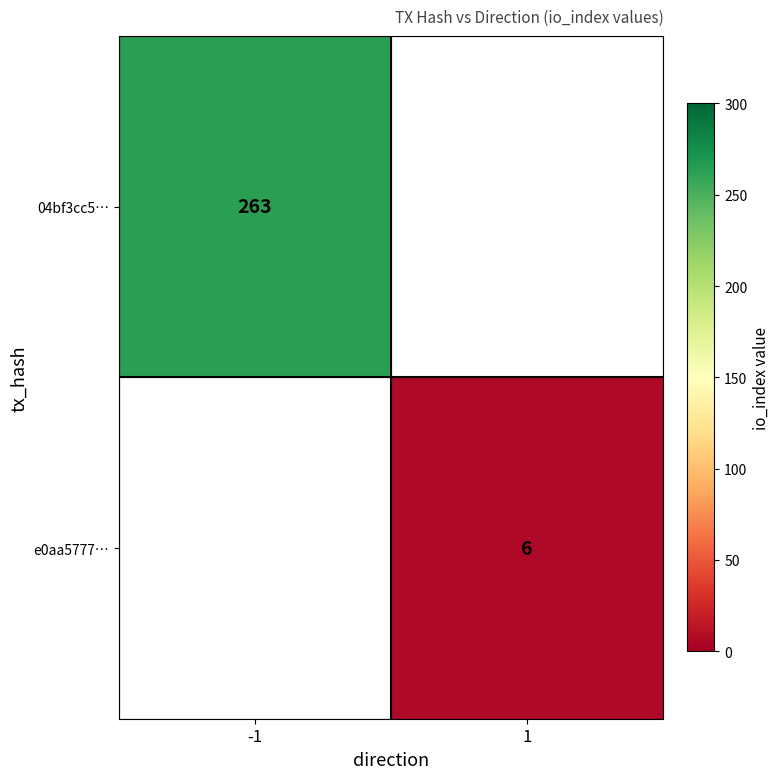

How many categories are shown in the chart?

2